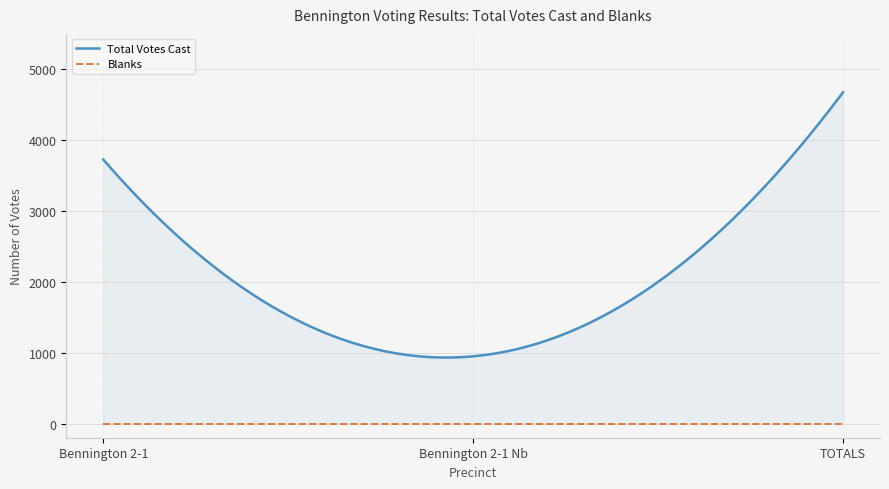

At which label does Total Votes Cast first exceed 3727?

TOTALS